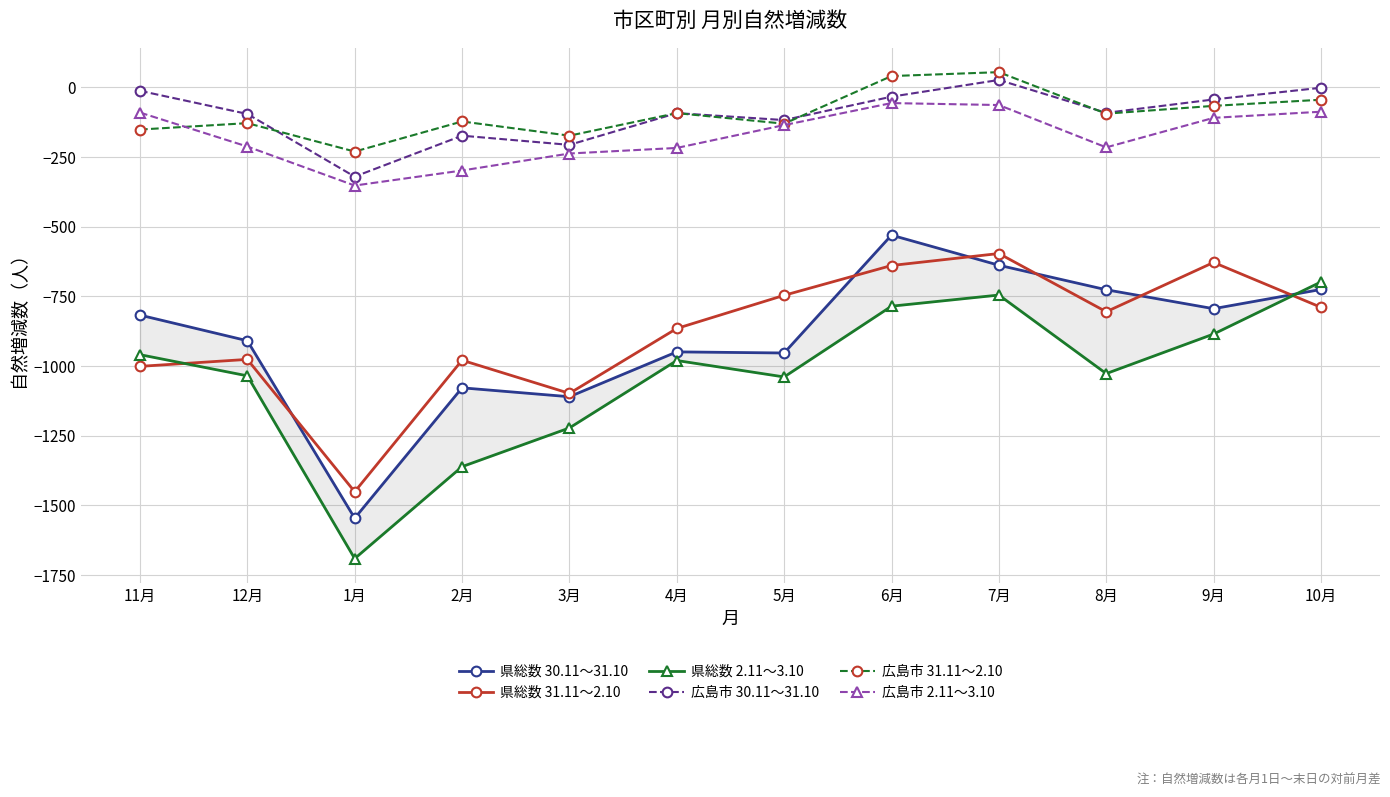

The value of 県総数 31.11～2.10 at 12月 is -976. True or false?

True